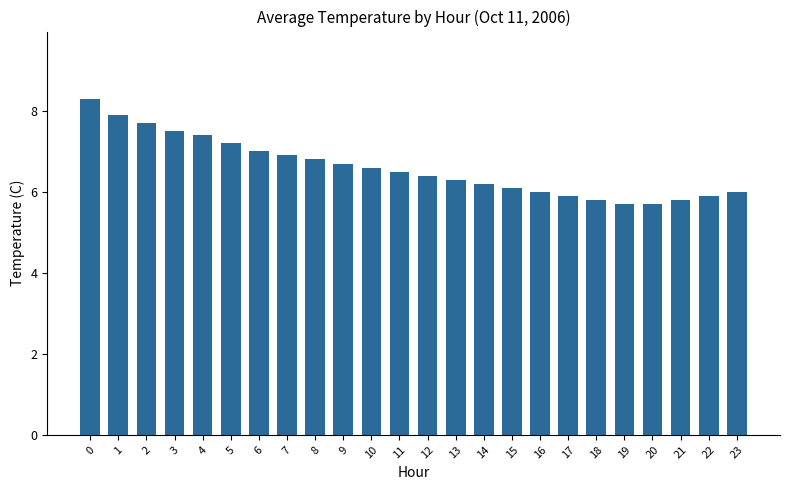

What is the sum of the values at 14 and 11?

12.7